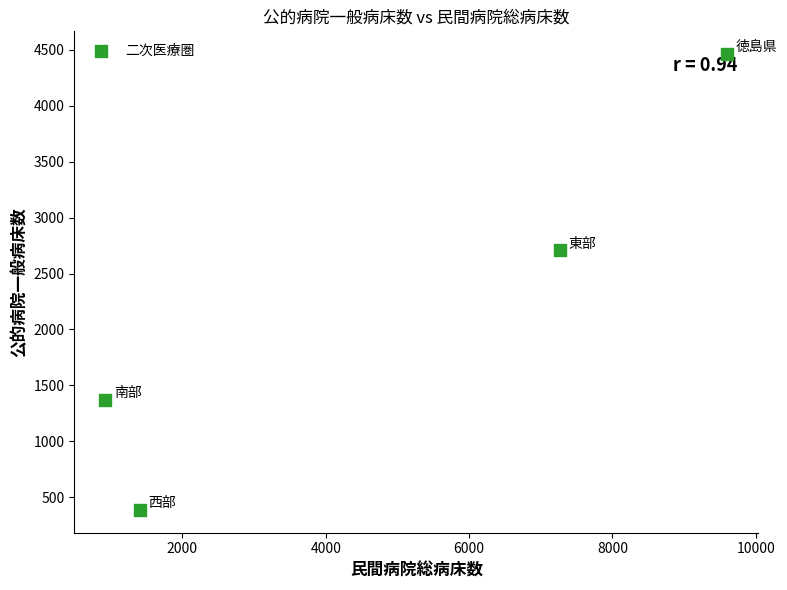

What is the average Y value?

2231